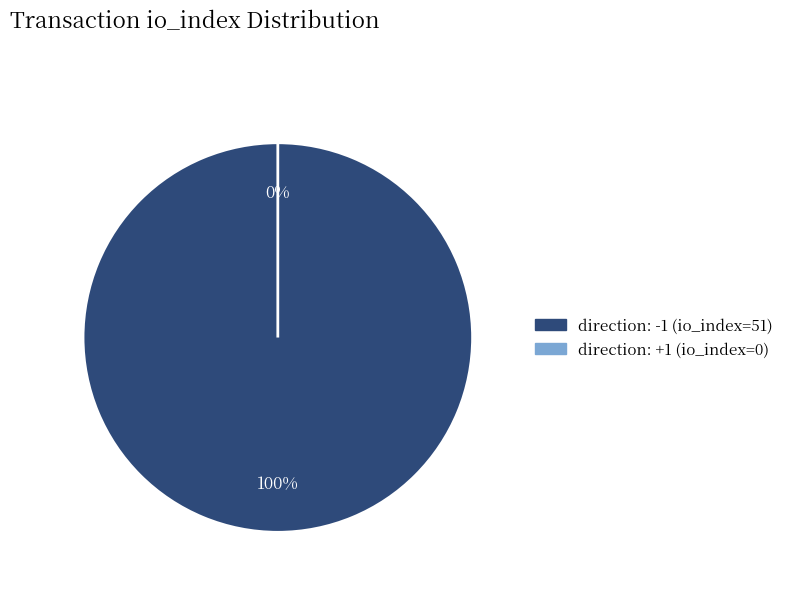

Rank the categories by value from lowest to highest.

direction: +1 (io_index=0), direction: -1 (io_index=51)